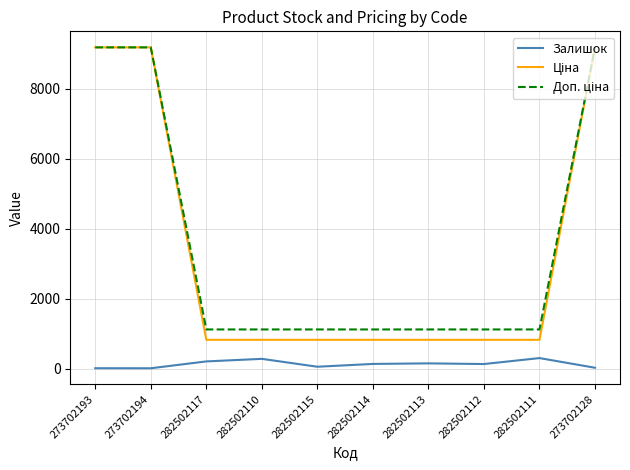

Is it true that Залишок equals 310.0 at 282502111?

True